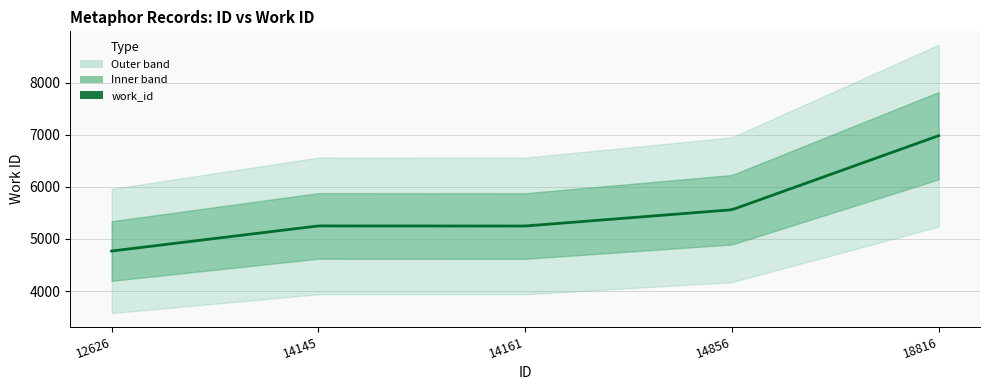

Which has a higher value, 14161 or 14856?

14856